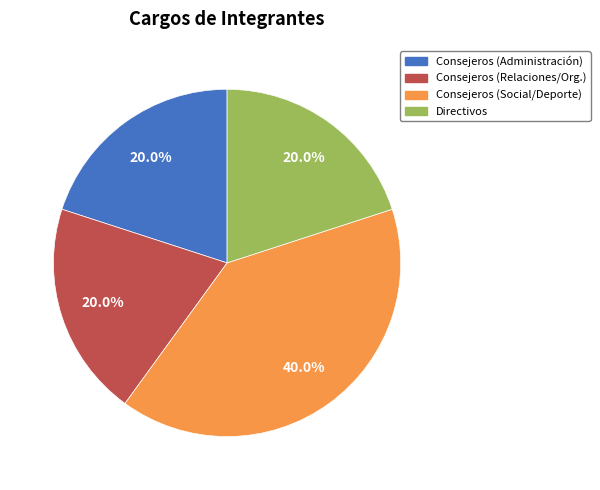

Is there a majority slice in this chart?

No